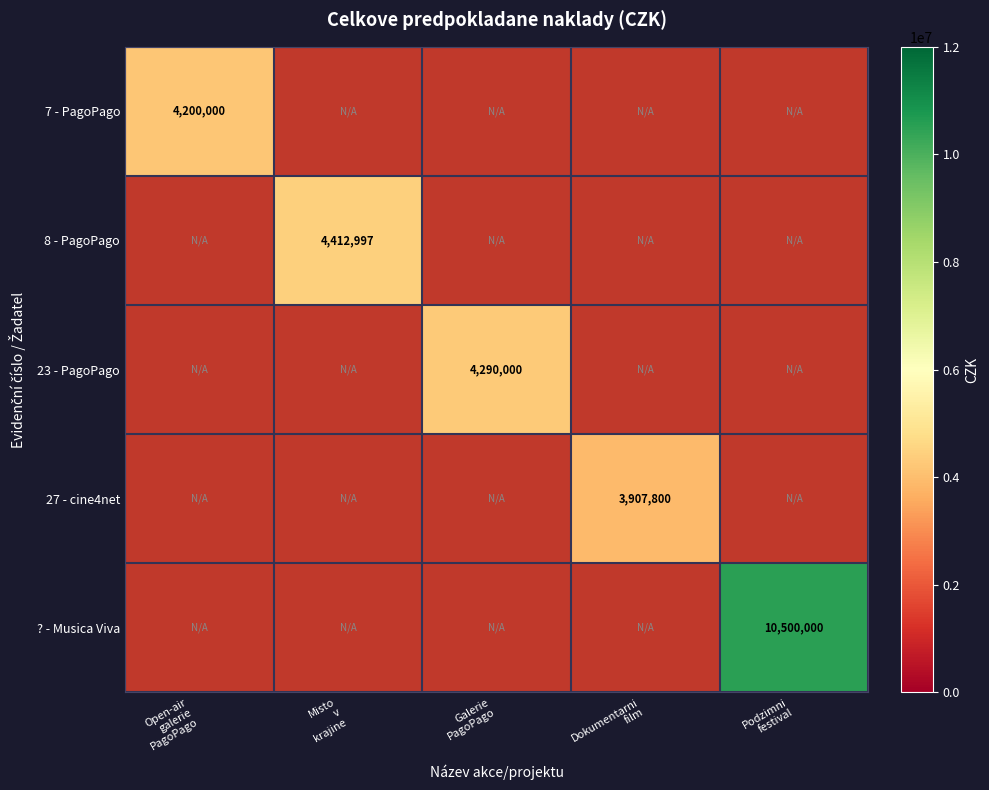

Rank the categories by 7 - PagoPago value from highest to lowest.

Open-air galerie PagoPago, Misto v krajine, Galerie PagoPago, Dokumentarni film, Podzimni festival